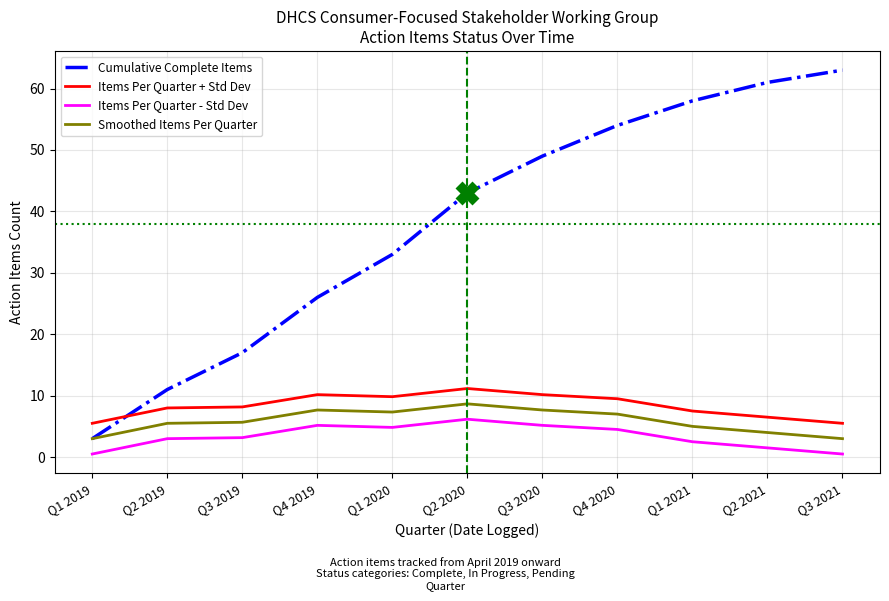

What is the lowest value of the Cumulative Complete Items series?

3.0